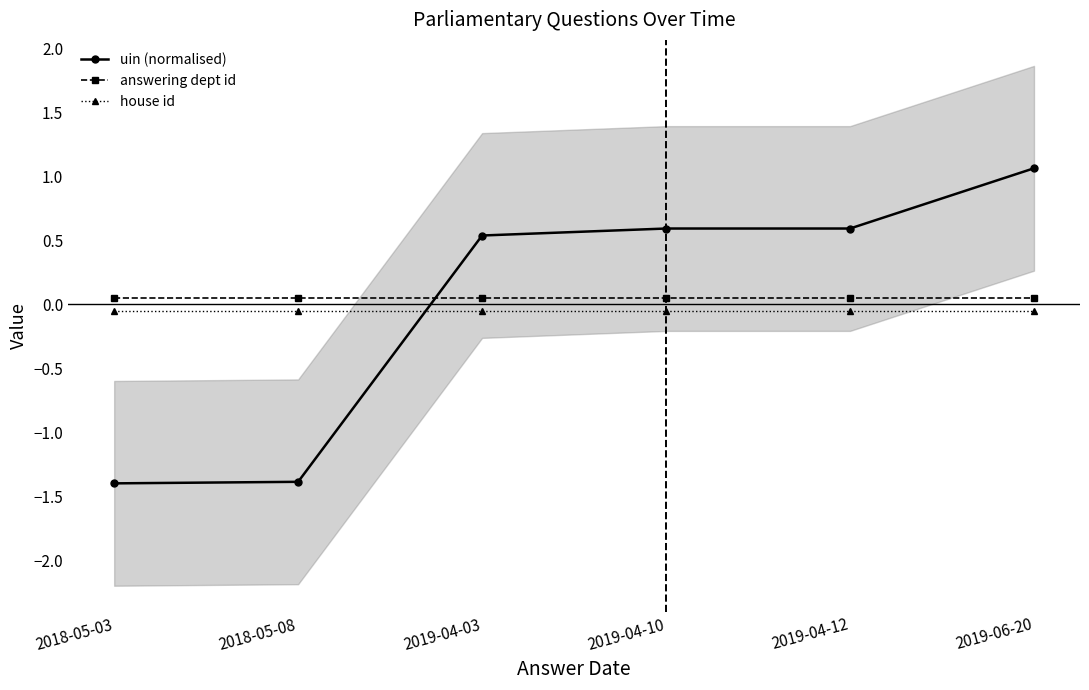

What is the total value across all series at 2018-05-03?

-1.4